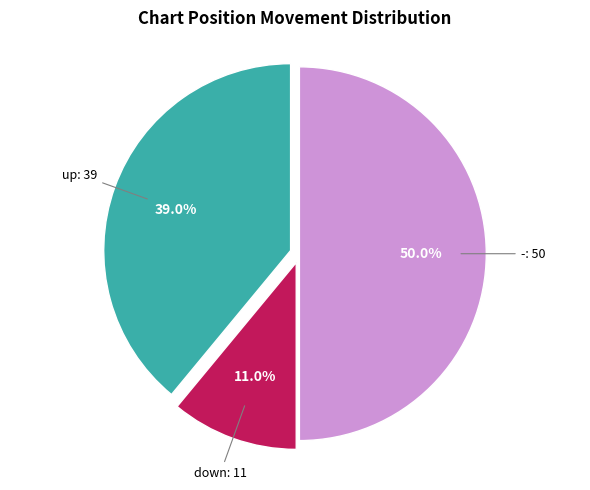

To the nearest percent, what is the difference between the largest and smallest slice percentages?

39%